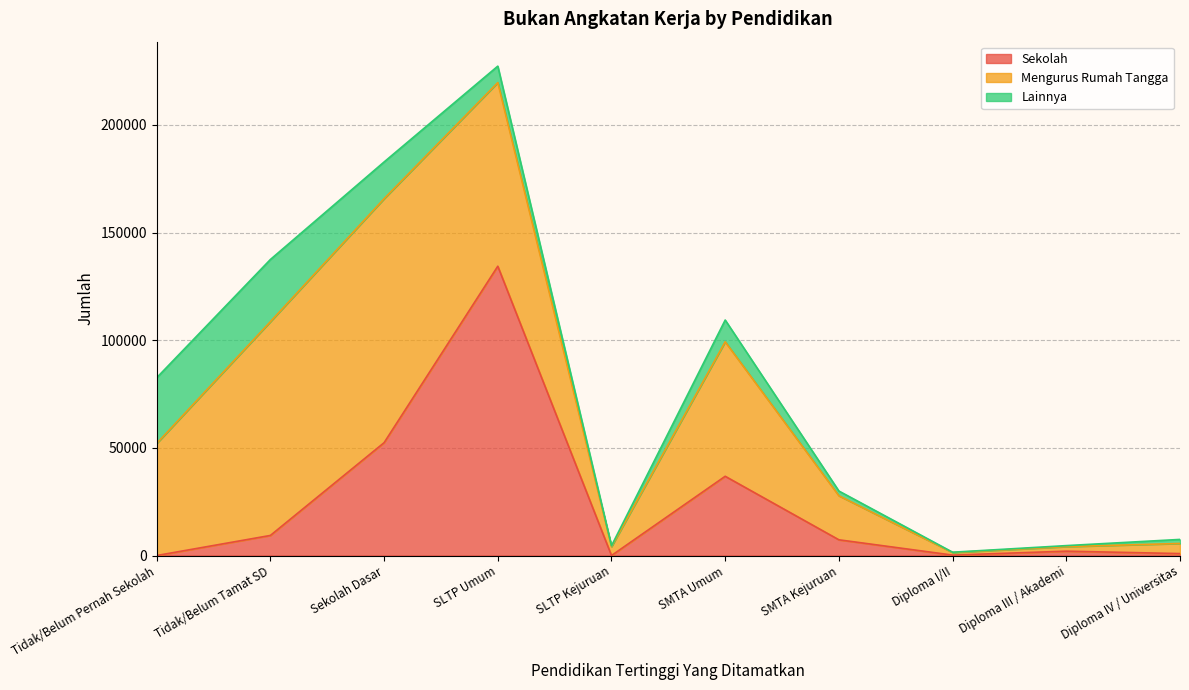

Is the value of Lainnya at Tidak/Belum Pernah Sekolah greater than the value of Sekolah at Diploma I/II?

Yes